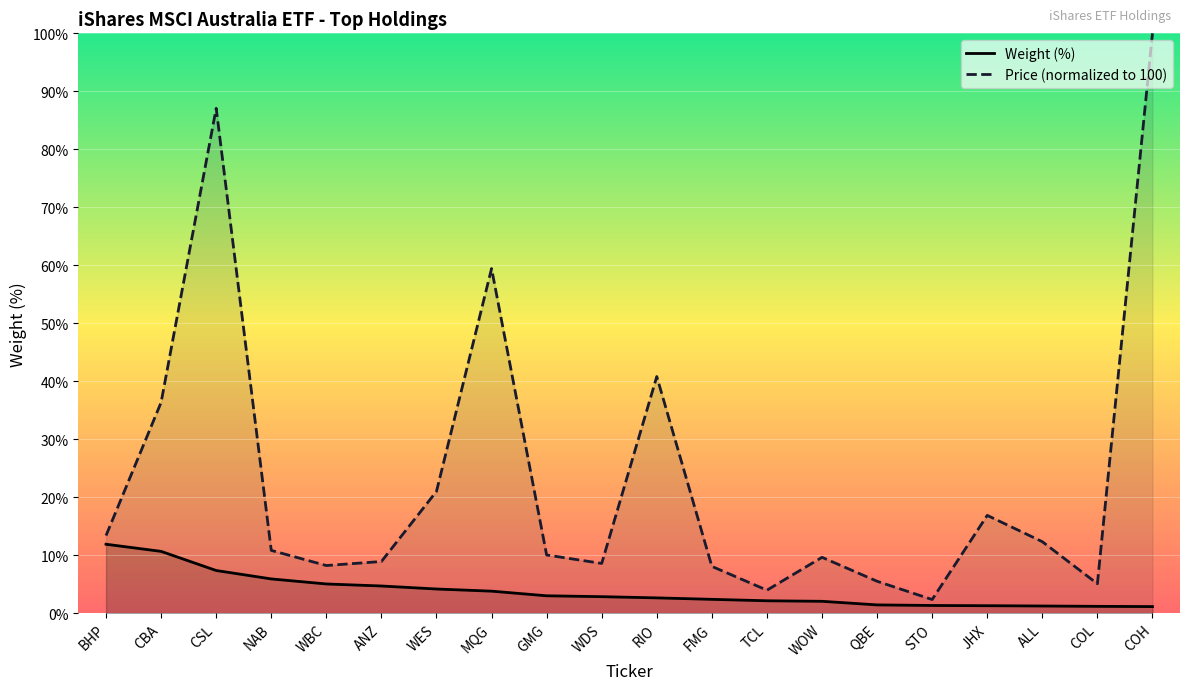

What is the maximum value for Price (USD)?

100.0